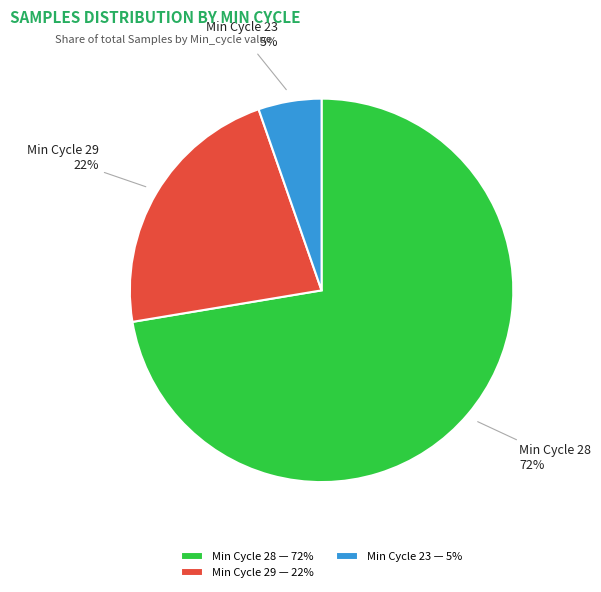

Count the number of slices in the pie.

3